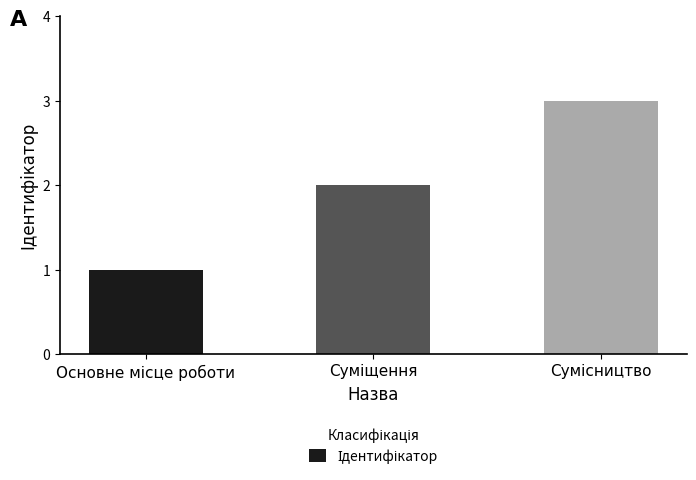

What is the average value?

2